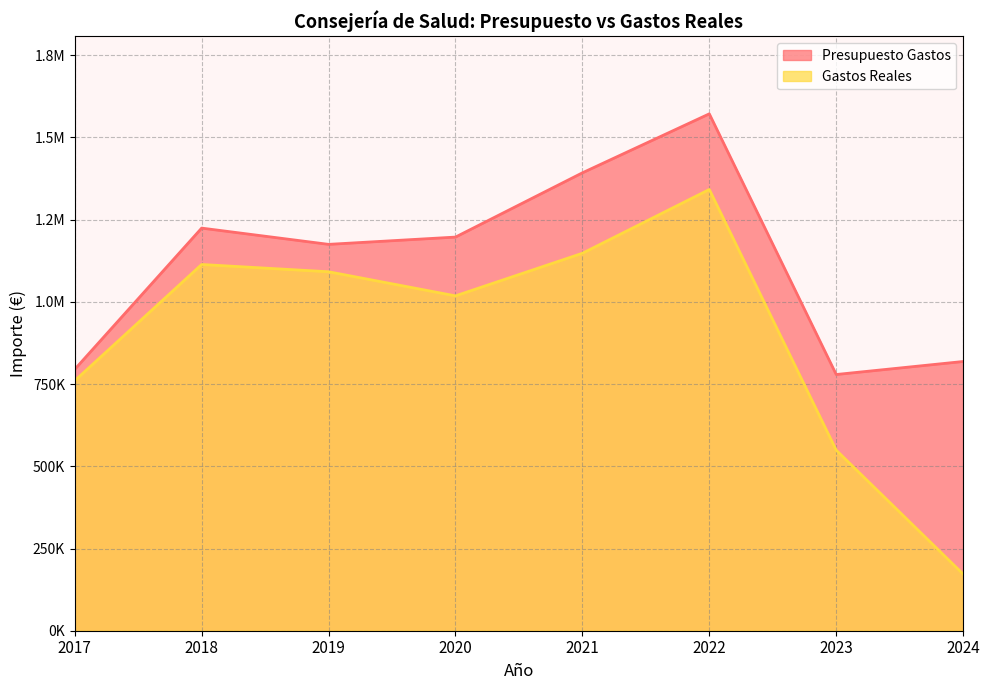

List the series in order of their overall mean, highest first.

Presupuesto Gastos, Gastos Reales